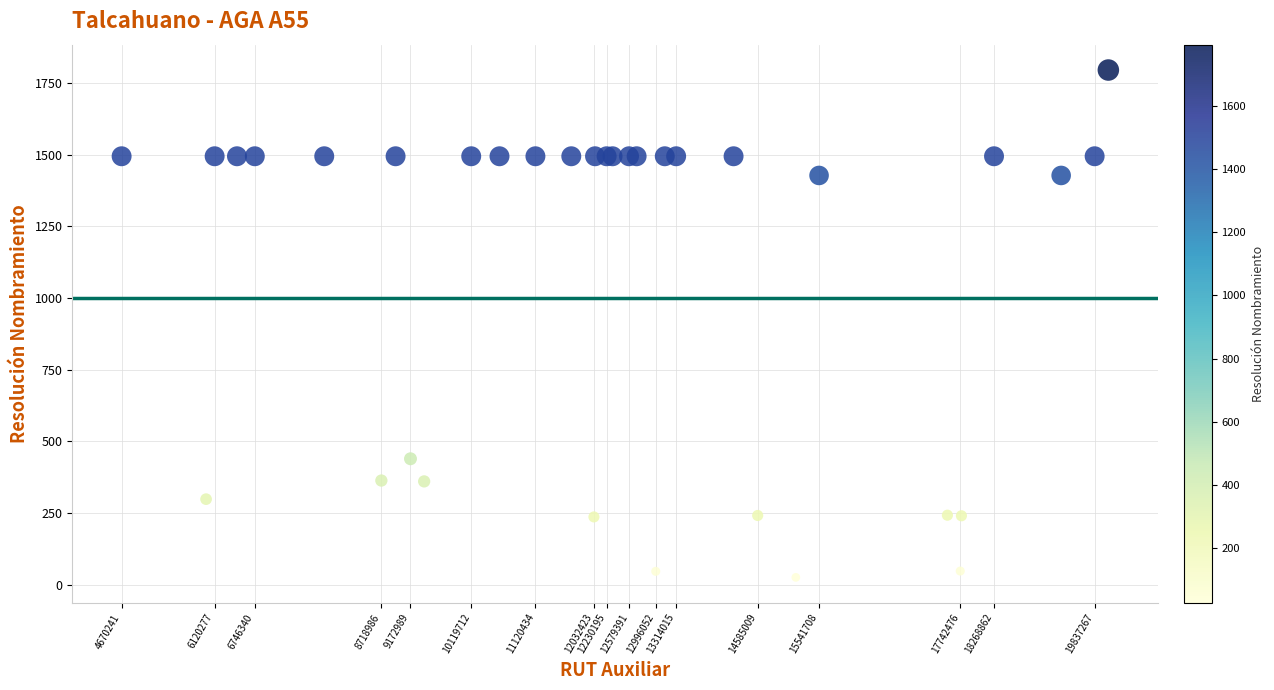

What Y value in the scatter plot is closest to 910?

439